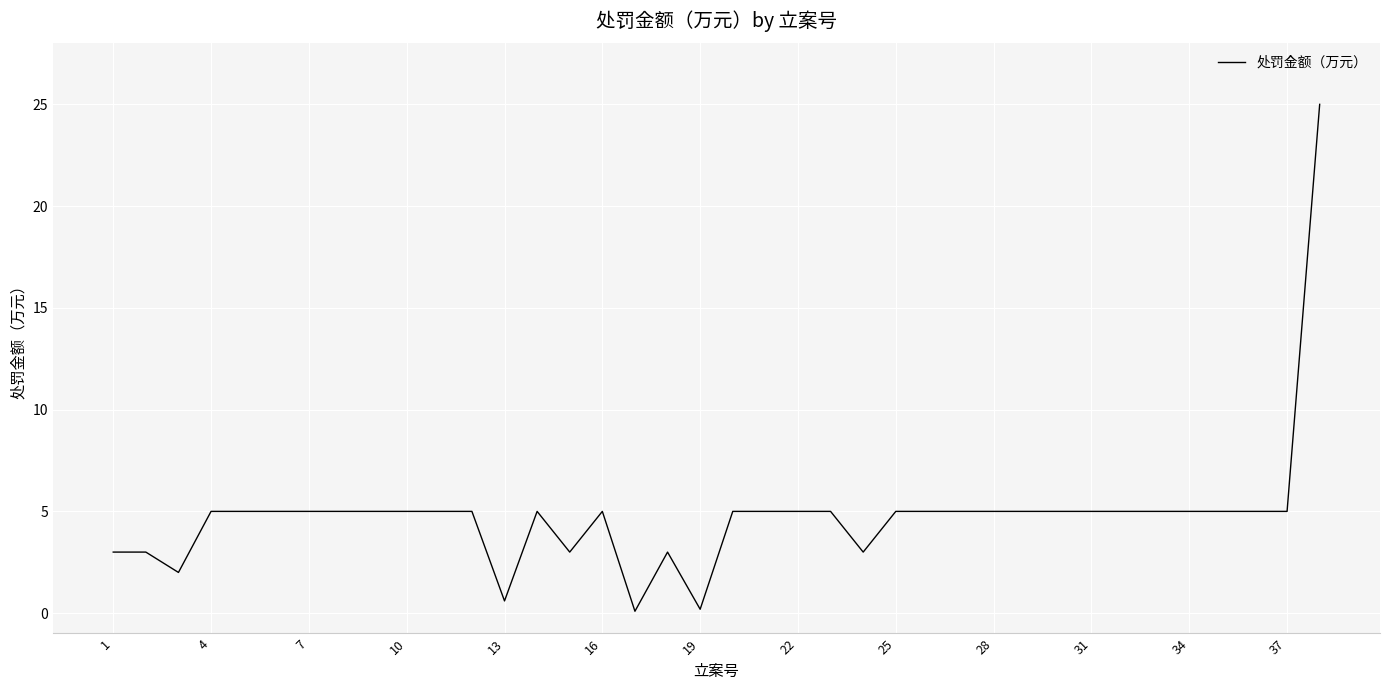

What is the difference between the maximum and minimum values?

24.9